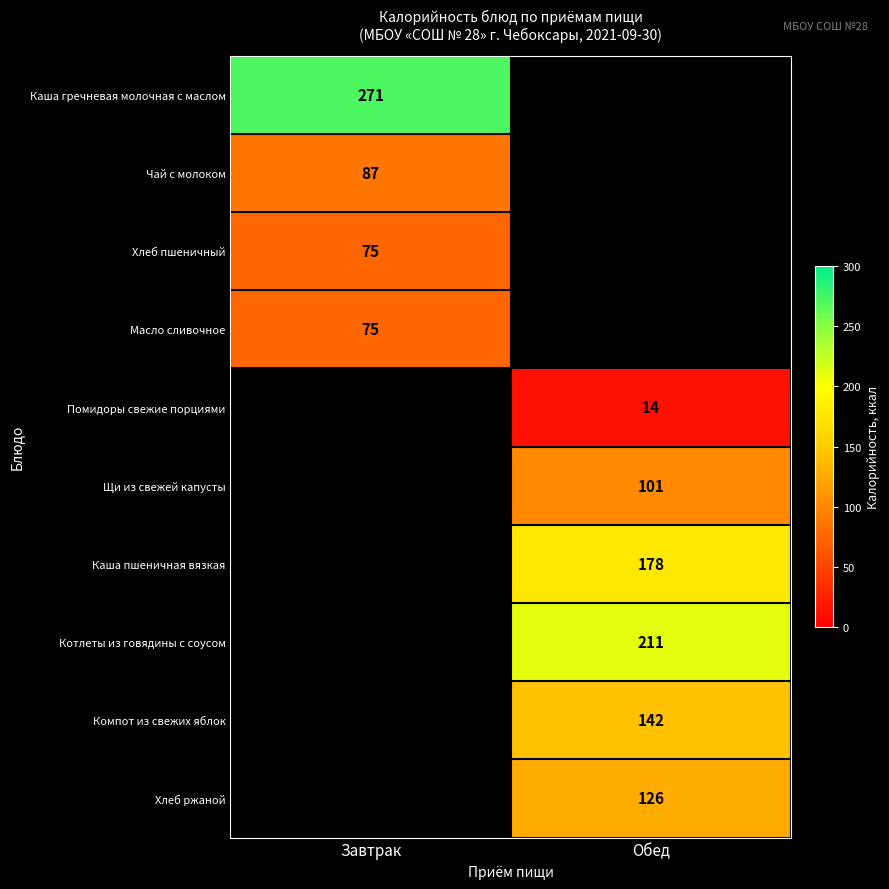

What is the spread (max minus min) of values at Завтрак?

196.0